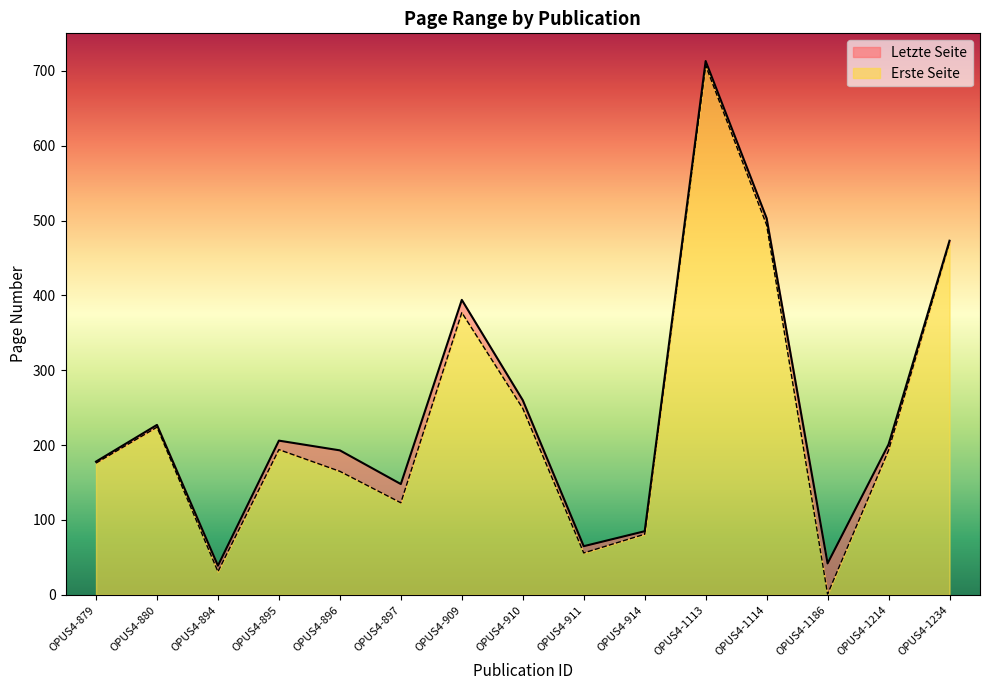

Between OPUS4-914 and OPUS4-1214, which series saw the biggest shift?

Letzte Seite